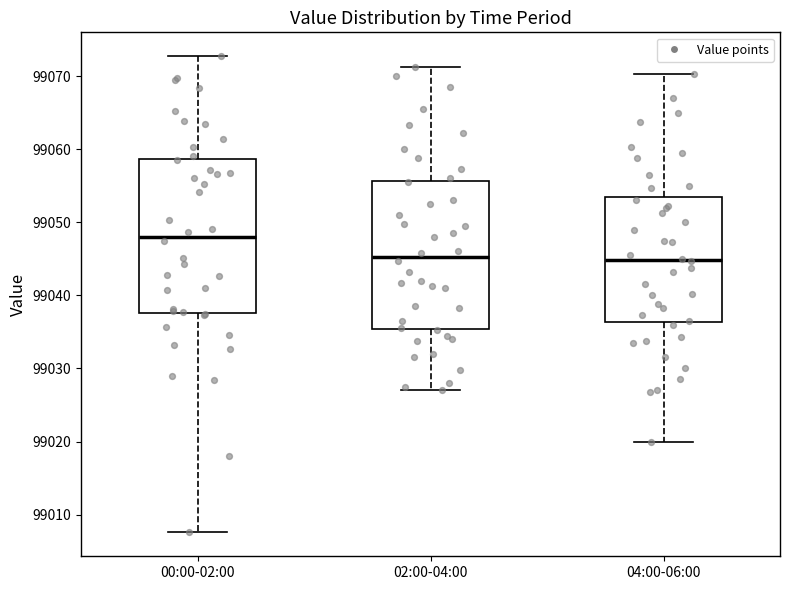

Where does the lower whisker of the box for 00:00-02:00 end on the y-axis? The values are not printed on the chart, so give them approximately, as read against the axis.

99008